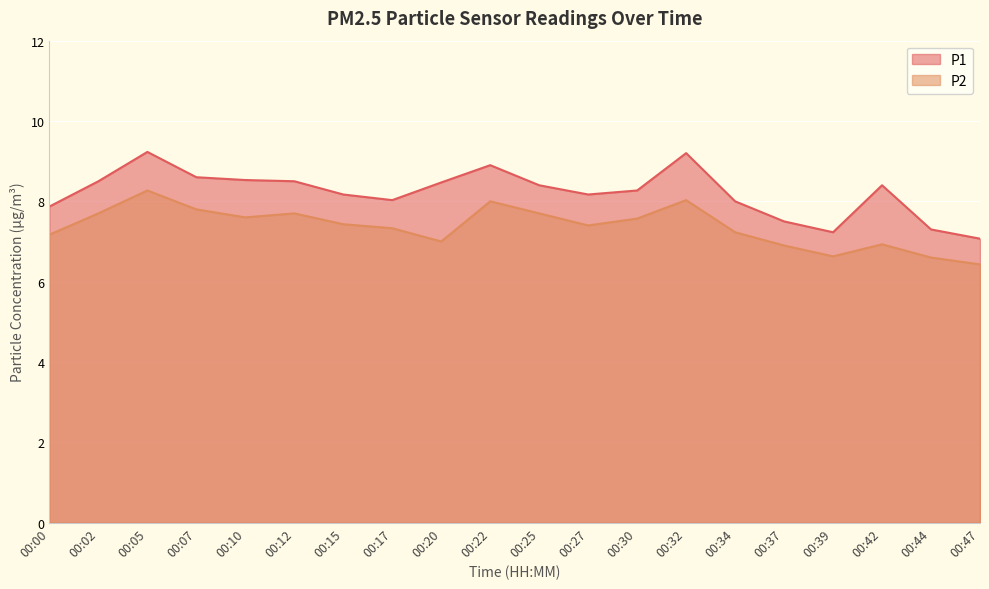

Reading left to right, list all the values displayed in this chart.

P1: 7.9	8.5	9.2	8.6	8.5	8.5	8.2	8.0	8.5	8.9	8.4	8.2	8.3	9.2	8.0	7.5	7.2	8.4	7.3	7.1
P2: 7.2	7.7	8.3	7.8	7.6	7.7	7.4	7.3	7.0	8.0	7.7	7.4	7.6	8.0	7.2	6.9	6.6	6.9	6.6	6.4